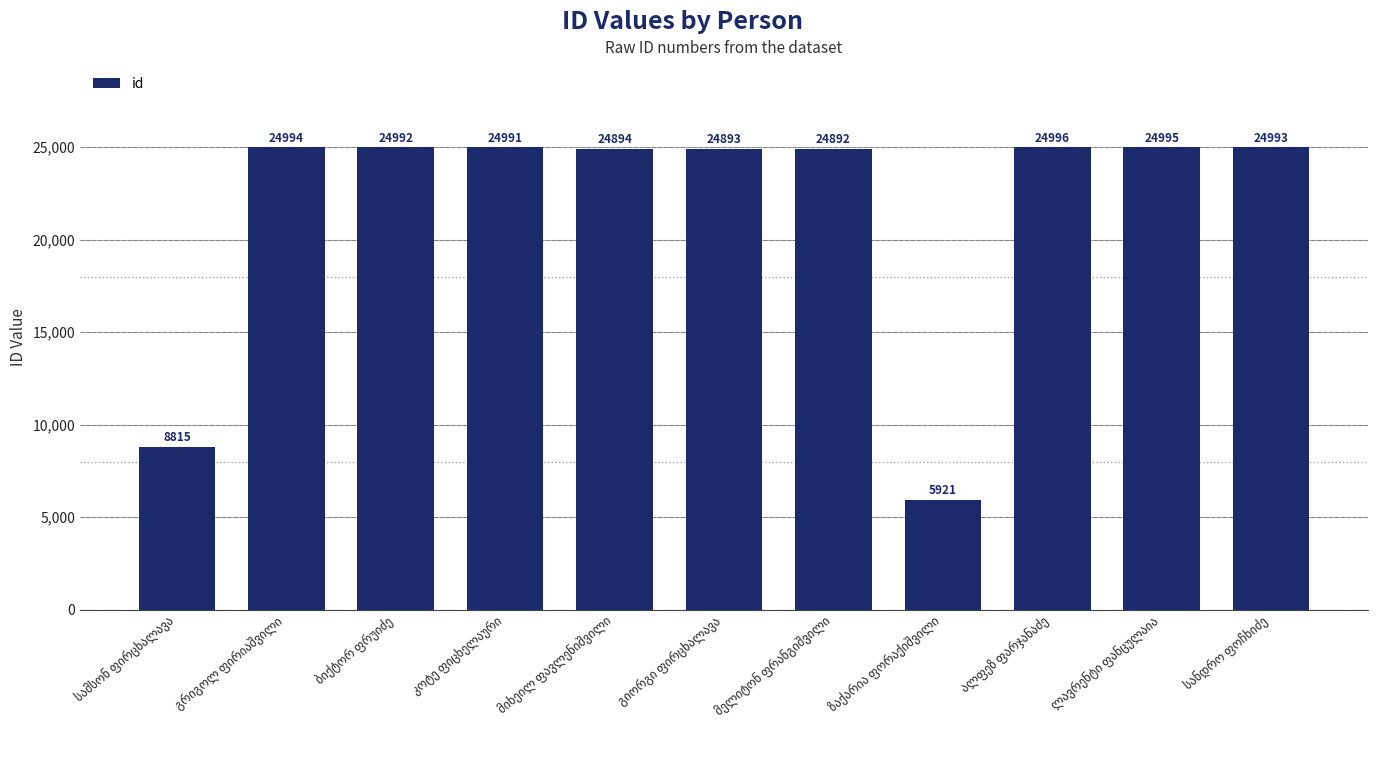

What is the smallest value displayed?

5921